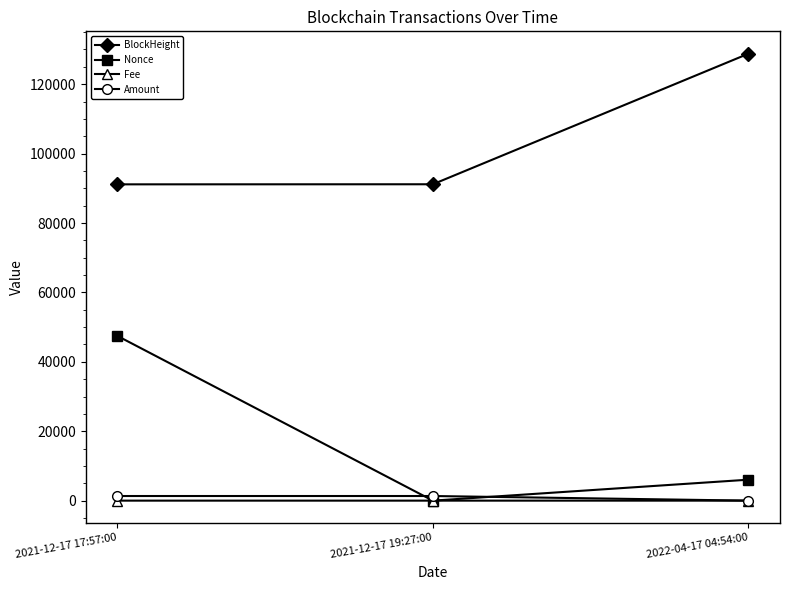

What is the greatest value displayed?

128795.0